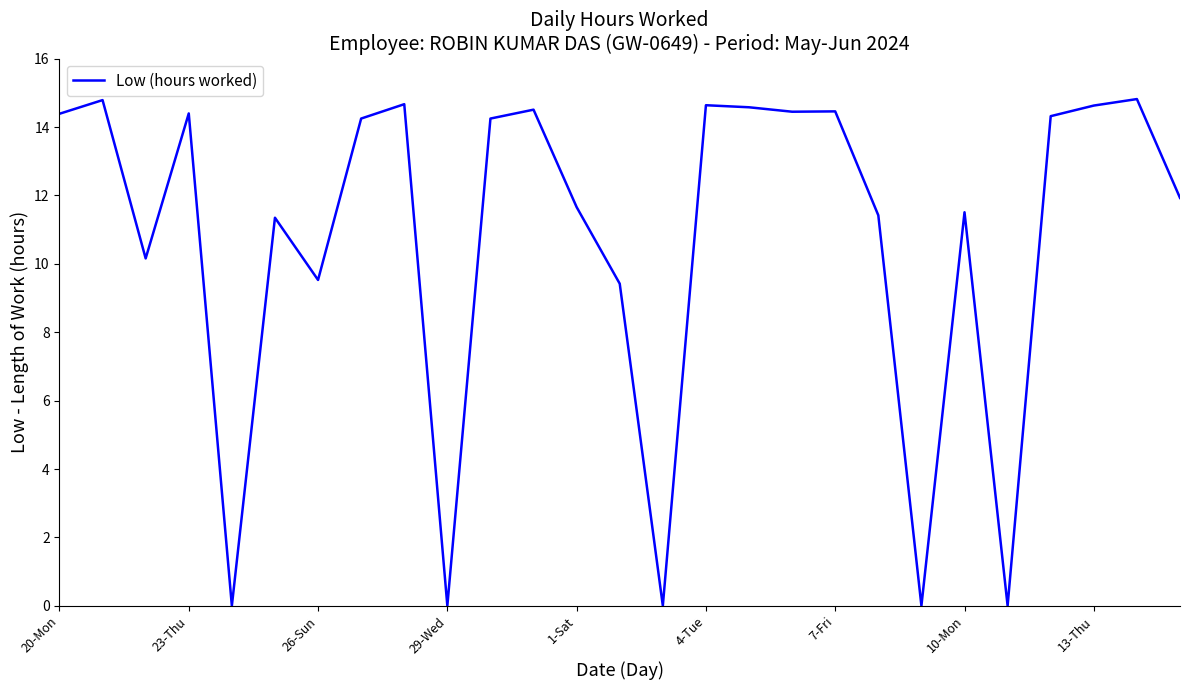

What is the maximum value shown in the chart?

14.8